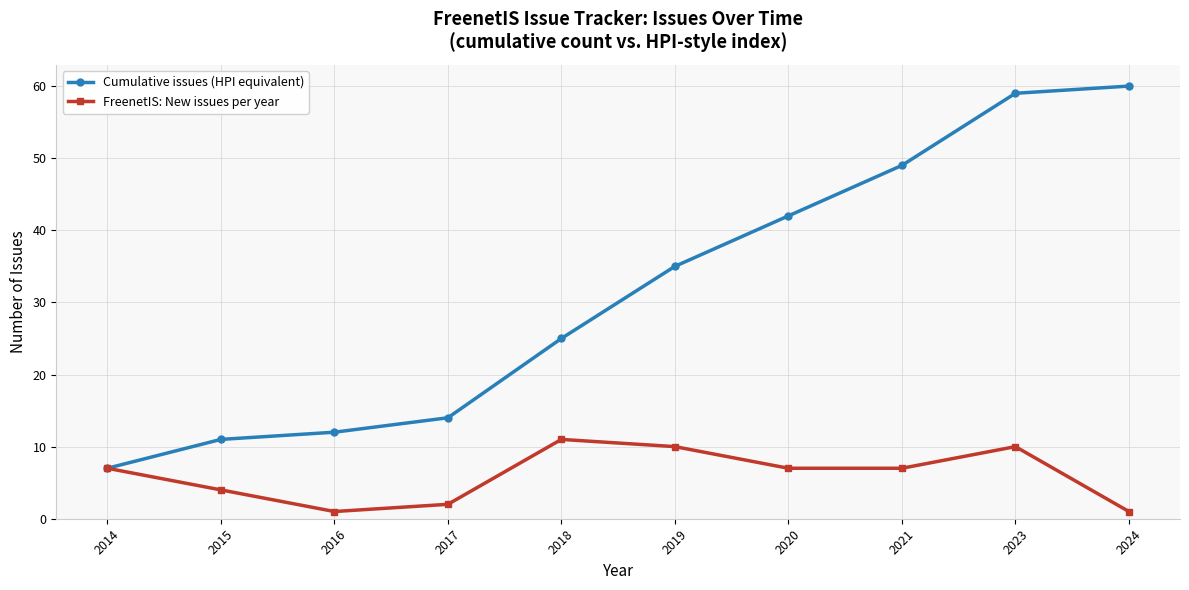

Is this an area chart (filled region under the line)?

No